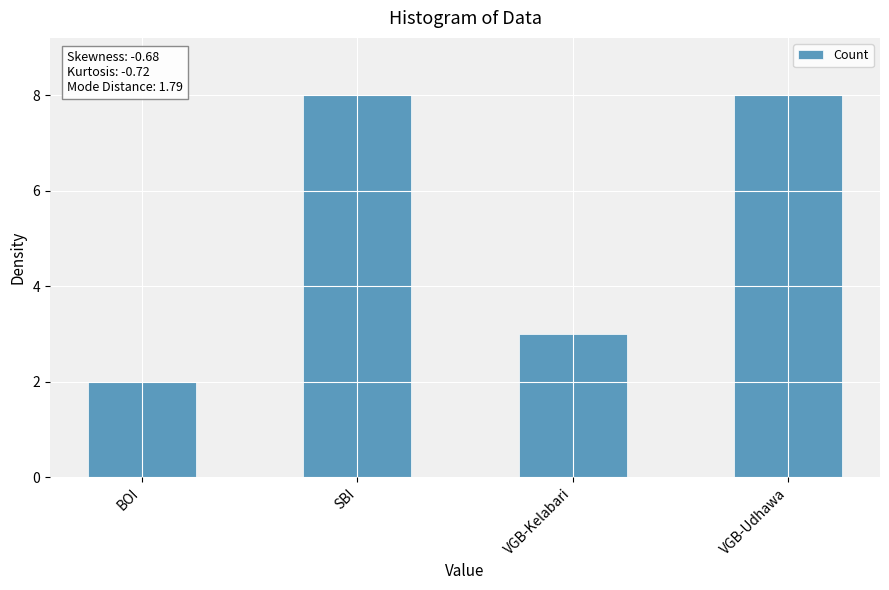

What is the minimum value shown in the chart?

2